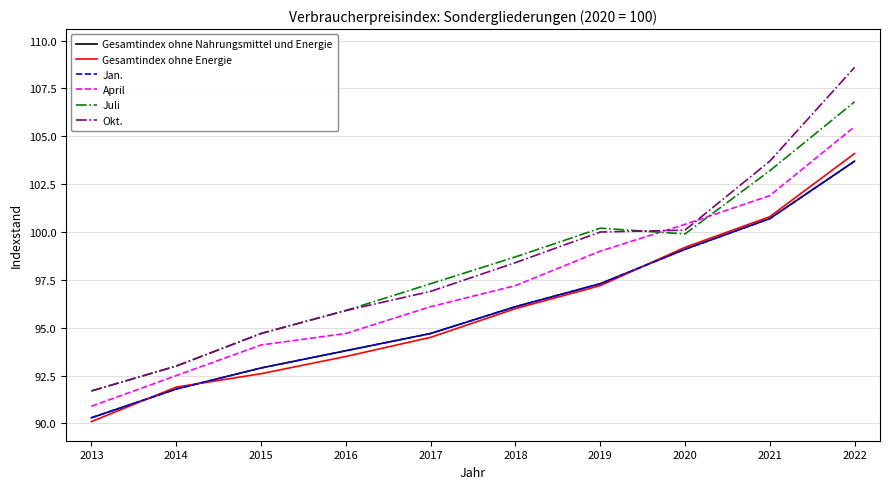

True or false: Juli and Gesamtindex ohne Nahrungsmittel und Energie cross at least once.

False